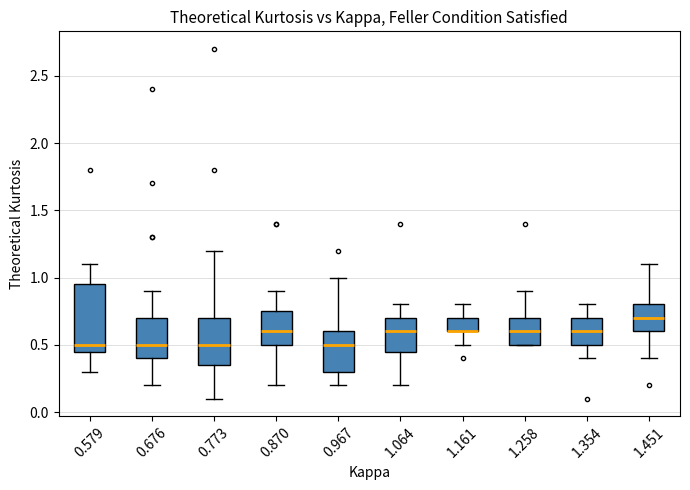

Reading left to right, read every box against the y-axis: the position of its median line, the range the box covers, and the ends of its whiskers. The values are not printed on the chart, so give them approximately, as read against the axis.

0.579: median 0.50, box 0.45 to 0.95, whiskers 0.30 to 1.10
0.676: median 0.50, box 0.40 to 0.70, whiskers 0.20 to 0.90
0.773: median 0.50, box 0.35 to 0.70, whiskers 0.10 to 1.20
0.870: median 0.60, box 0.50 to 0.75, whiskers 0.20 to 0.90
0.967: median 0.50, box 0.30 to 0.60, whiskers 0.20 to 1.00
1.064: median 0.60, box 0.45 to 0.70, whiskers 0.20 to 0.80
1.161: median 0.60 (drawn on the box's lower edge), box 0.60 to 0.70, whiskers 0.50 to 0.80
1.258: median 0.60, box 0.50 to 0.70, whiskers 0.50 to 0.90
1.354: median 0.60, box 0.50 to 0.70, whiskers 0.40 to 0.80
1.451: median 0.70, box 0.60 to 0.80, whiskers 0.40 to 1.10